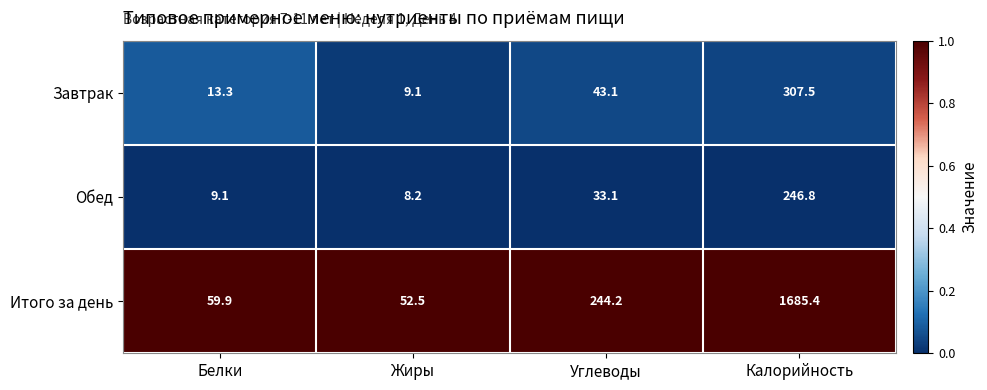

What is the approximate value of Обед at Углеводы?

33.1